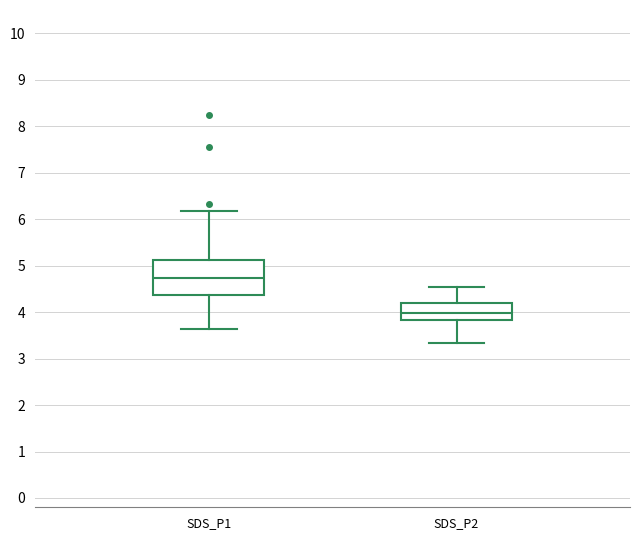

Where does the lower whisker of the box for SDS_P2 end on the y-axis? The values are not printed on the chart, so give them approximately, as read against the axis.

3.3